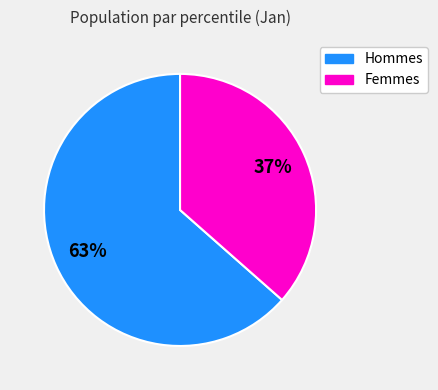

How many slices are in this pie chart?

2